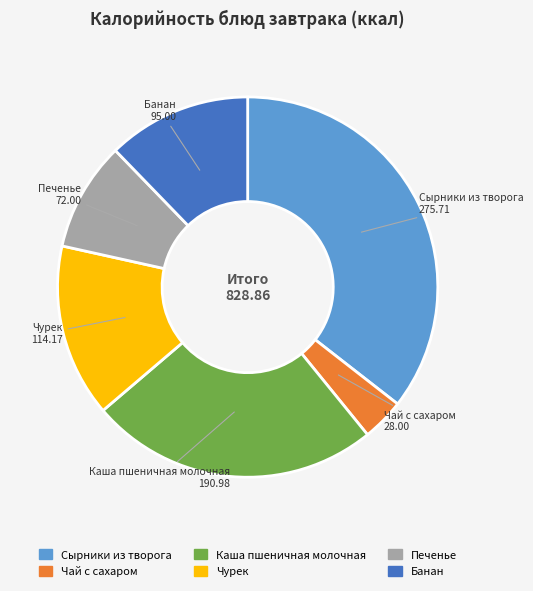

Which has a higher value, Сырники из творога or Печенье?

Сырники из творога